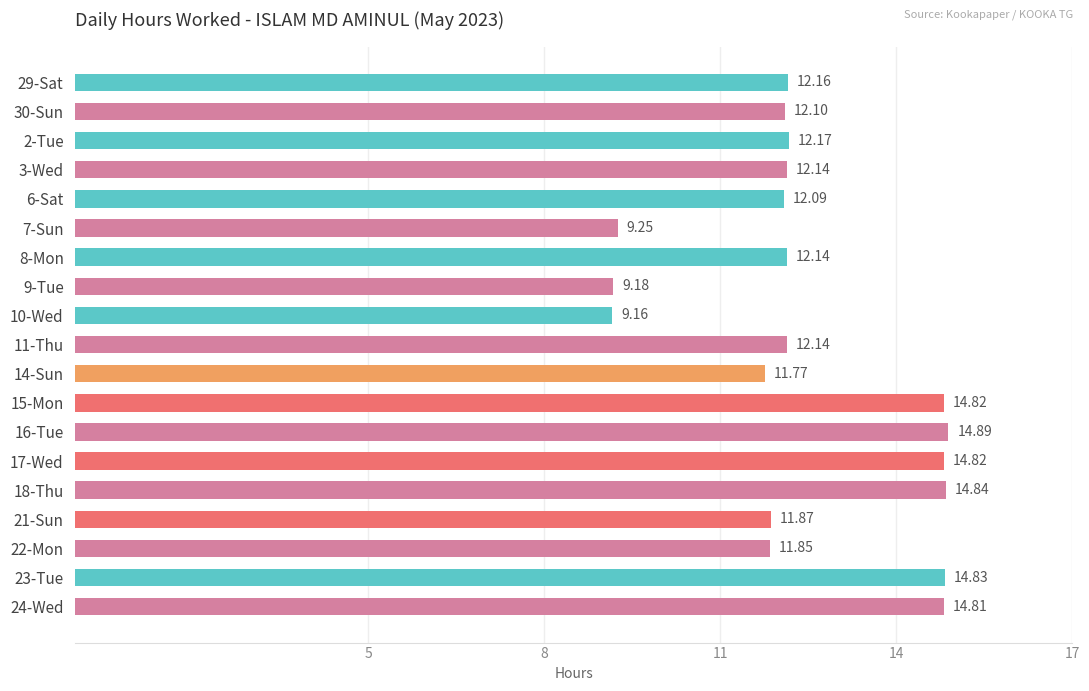

What is the difference between the values at 30-Sun and 15-Mon?

2.7